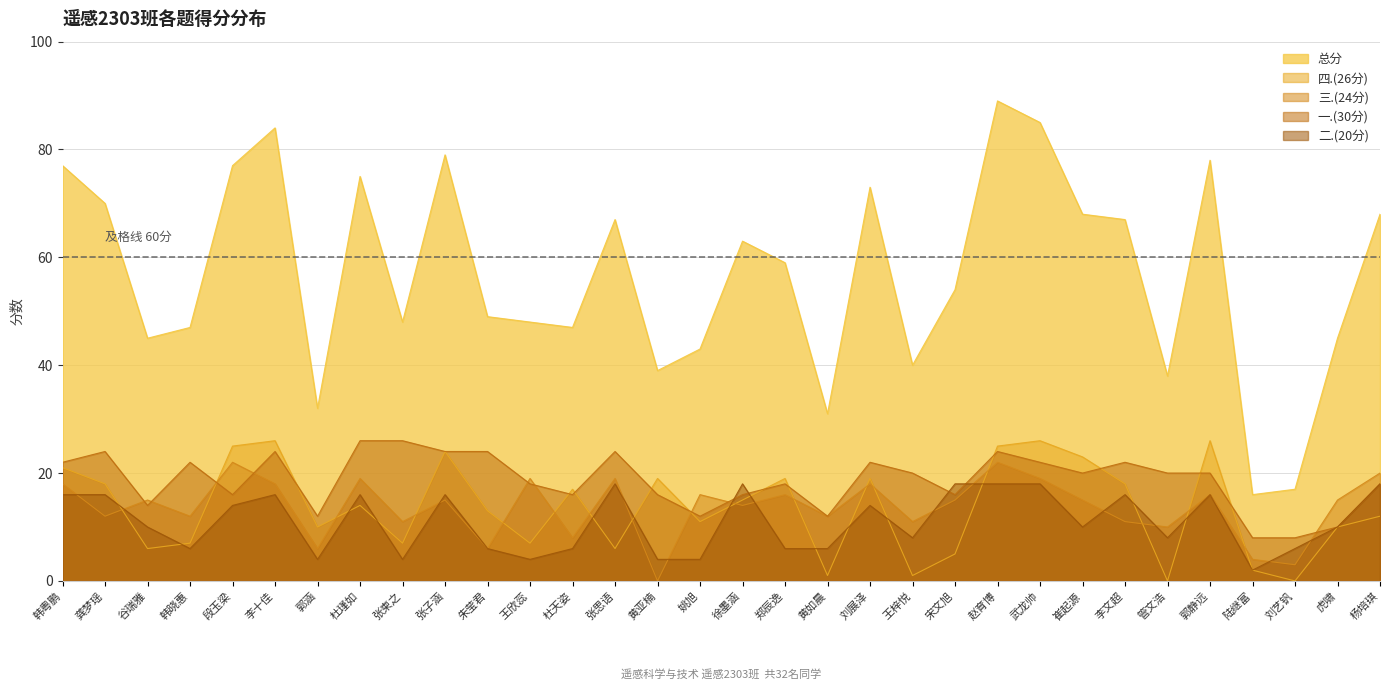

Reading left to right, list all the values displayed in this chart.

总分: 韩粤鹏=77	龚梦瑶=70	谷瑞雅=45	韩晓惠=47	段玉梁=77	李十佳=84	郭涵=32	杜瑾如=75	张柬之=48	张子涵=79	朱莹君=49	王欣蕊=48	杜天姿=47	张思语=67	黄亚楠=39	姚旭=43	徐墨涵=63	郑辰逸=59	黄如晨=31	刘展泽=73	王梓悦=40	宋文旭=54	赵育博=89	武龙帅=85	崔起源=68	李文超=67	管文浩=38	郭静远=78	陆继富=16	刘艺钒=17	虎啸=45	杨培琪=68
四.(26分): 韩粤鹏=21	龚梦瑶=18	谷瑞雅=6	韩晓惠=7	段玉梁=25	李十佳=26	郭涵=10	杜瑾如=14	张柬之=7	张子涵=24	朱莹君=13	王欣蕊=7	杜天姿=17	张思语=6	黄亚楠=19	姚旭=11	徐墨涵=15	郑辰逸=19	黄如晨=1	刘展泽=19	王梓悦=1	宋文旭=5	赵育博=25	武龙帅=26	崔起源=23	李文超=18	管文浩=0	郭静远=26	陆继富=2	刘艺钒=0	虎啸=10	杨培琪=12
三.(24分): 韩粤鹏=18	龚梦瑶=12	谷瑞雅=15	韩晓惠=12	段玉梁=22	李十佳=18	郭涵=6	杜瑾如=19	张柬之=11	张子涵=15	朱莹君=6	王欣蕊=19	杜天姿=8	张思语=19	黄亚楠=0	姚旭=16	徐墨涵=14	郑辰逸=16	黄如晨=12	刘展泽=18	王梓悦=11	宋文旭=15	赵育博=22	武龙帅=19	崔起源=15	李文超=11	管文浩=10	郭静远=16	陆继富=4	刘艺钒=3	虎啸=15	杨培琪=20
一.(30分): 韩粤鹏=22	龚梦瑶=24	谷瑞雅=14	韩晓惠=22	段玉梁=16	李十佳=24	郭涵=12	杜瑾如=26	张柬之=26	张子涵=24	朱莹君=24	王欣蕊=18	杜天姿=16	张思语=24	黄亚楠=16	姚旭=12	徐墨涵=16	郑辰逸=18	黄如晨=12	刘展泽=22	王梓悦=20	宋文旭=16	赵育博=24	武龙帅=22	崔起源=20	李文超=22	管文浩=20	郭静远=20	陆继富=8	刘艺钒=8	虎啸=10	杨培琪=18
二.(20分): 韩粤鹏=16	龚梦瑶=16	谷瑞雅=10	韩晓惠=6	段玉梁=14	李十佳=16	郭涵=4	杜瑾如=16	张柬之=4	张子涵=16	朱莹君=6	王欣蕊=4	杜天姿=6	张思语=18	黄亚楠=4	姚旭=4	徐墨涵=18	郑辰逸=6	黄如晨=6	刘展泽=14	王梓悦=8	宋文旭=18	赵育博=18	武龙帅=18	崔起源=10	李文超=16	管文浩=8	郭静远=16	陆继富=2	刘艺钒=6	虎啸=10	杨培琪=18